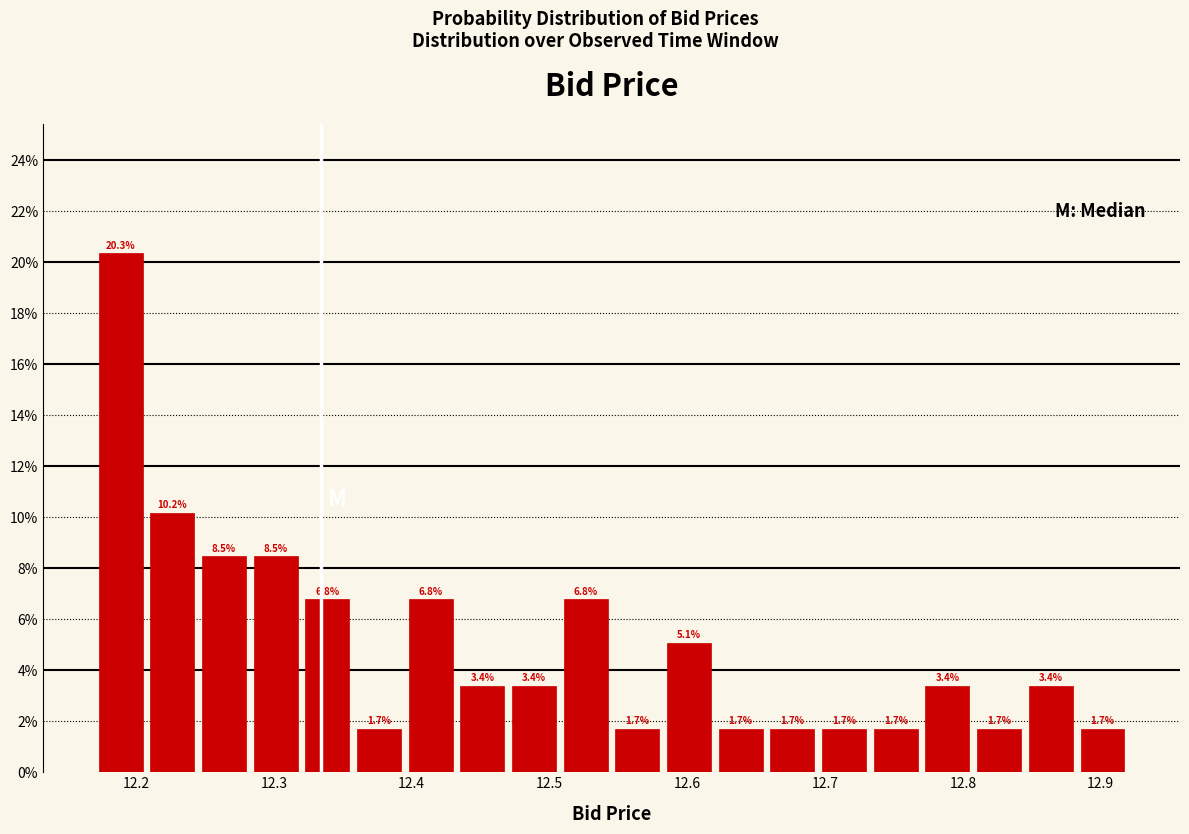

Around what value on the x-axis is the tallest bar? Give the approximate position of its centre, as read against the axis.

12.19